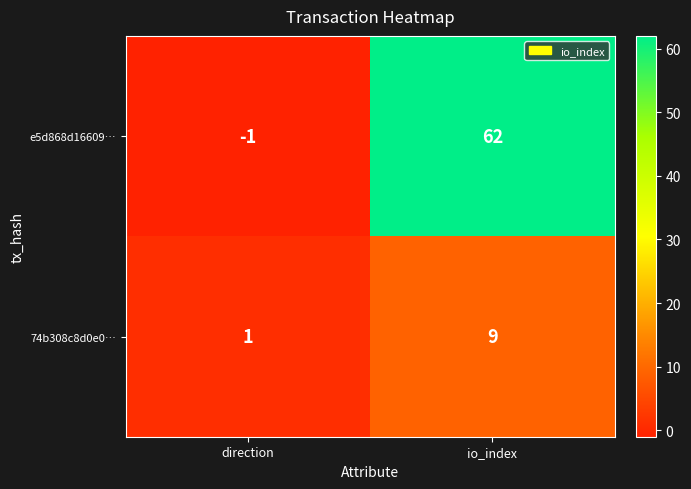

What is the spread (max minus min) of values at io_index?

53